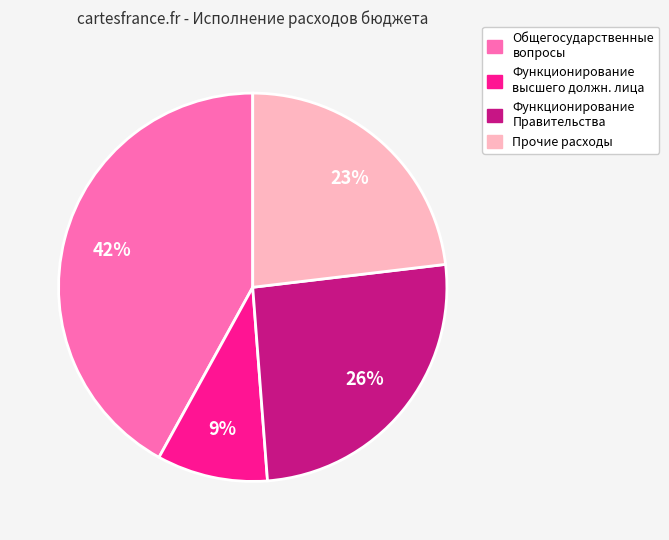

Count the number of slices in the pie.

4